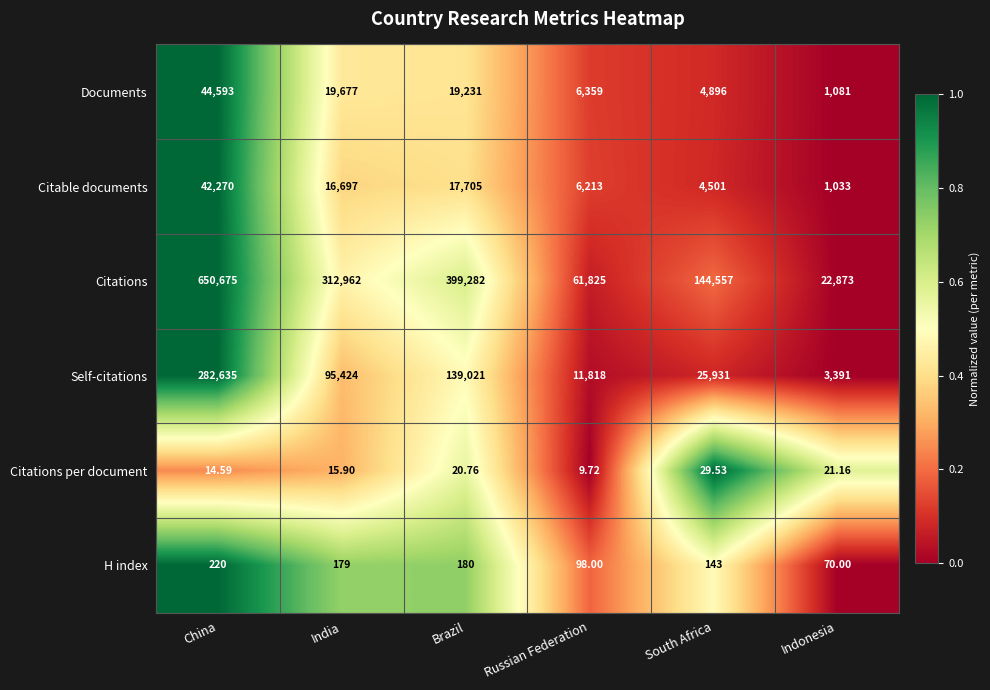

List the series in order of their peak value, lowest first.

Citations per document, H index, Citable documents, Documents, Self-citations, Citations